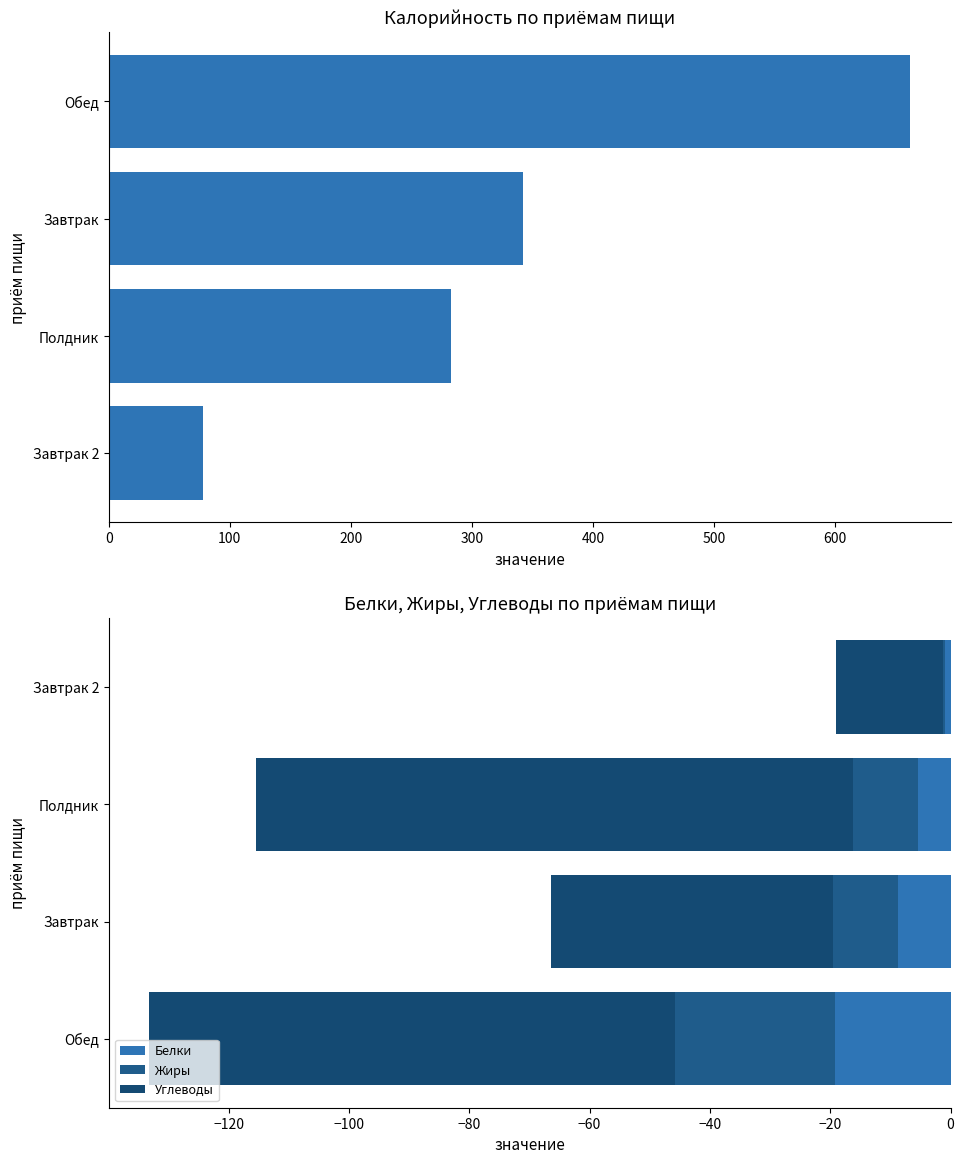

How many bars are there in each group?

4